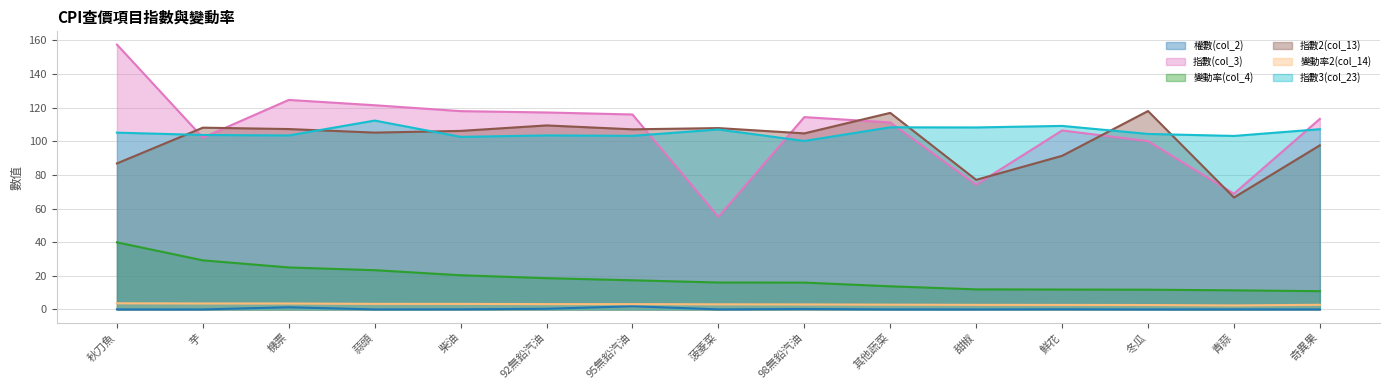

What position from the left is 柴油?

5